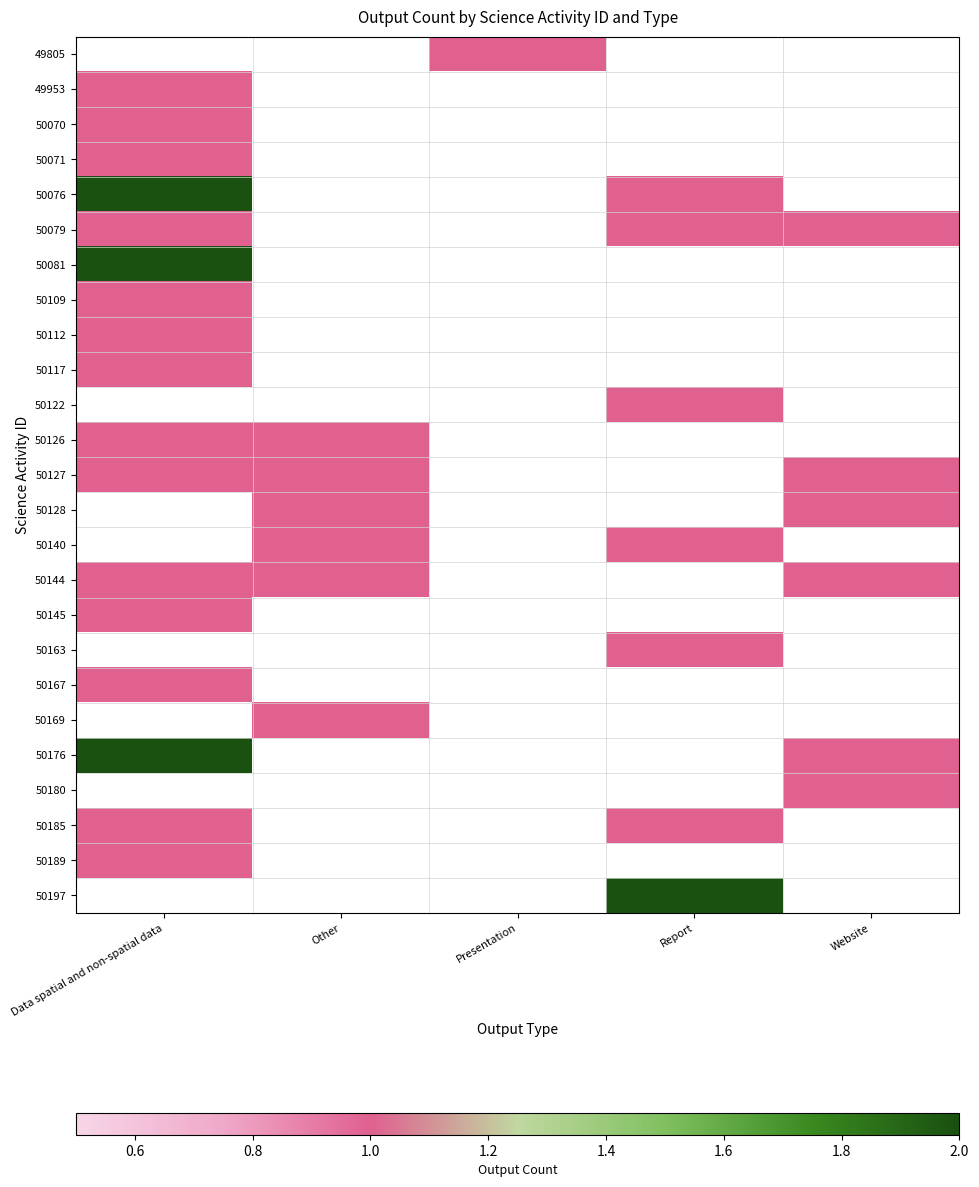

At Data spatial and non-spatial data, list the series in order from smallest to largest.

50079, 49805, 49953, 50070, 50071, 50109, 50112, 50117, 50126, 50127, 50144, 50145, 50076, 50081, 50122, 50128, 50140, 50163, 50167, 50169, 50185, 50176, 50180, 50189, 50197